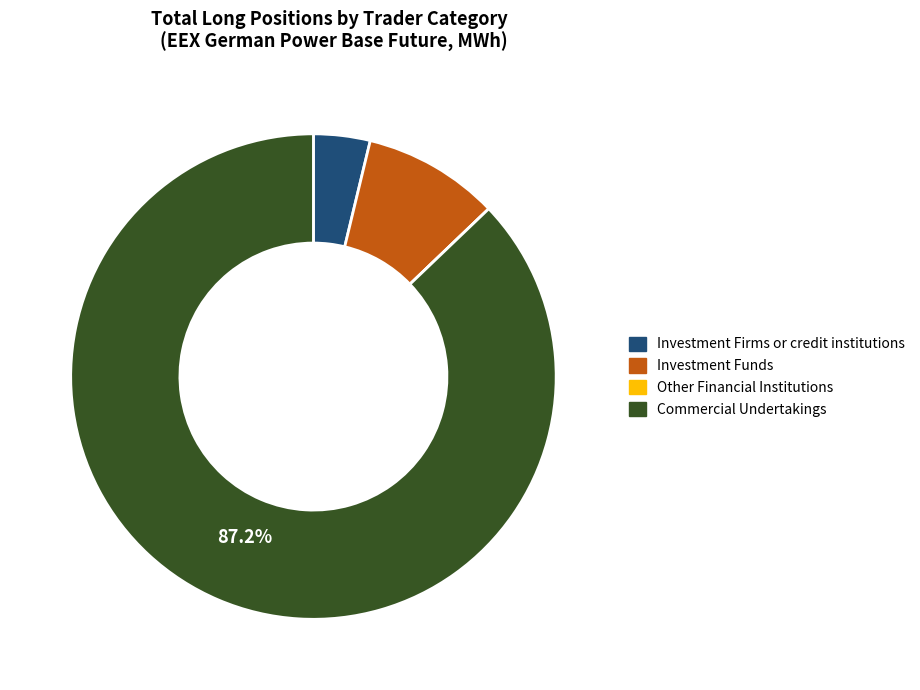

Do Commercial Undertakings and Investment Firms or credit institutions together represent more than half of the pie?

Yes